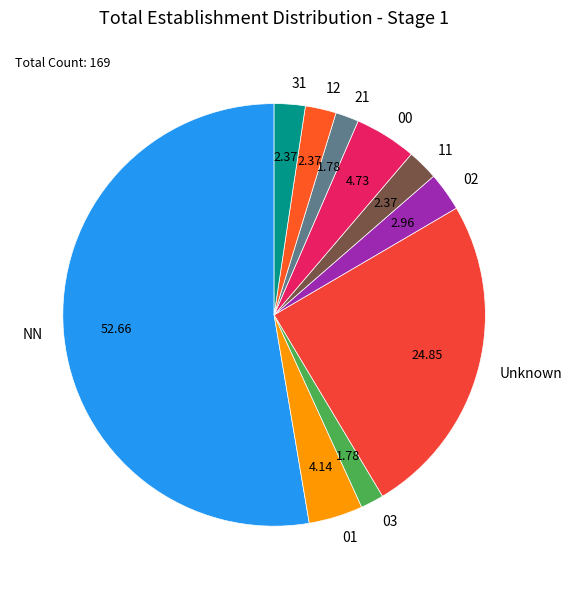

How many segments does this pie chart have?

10